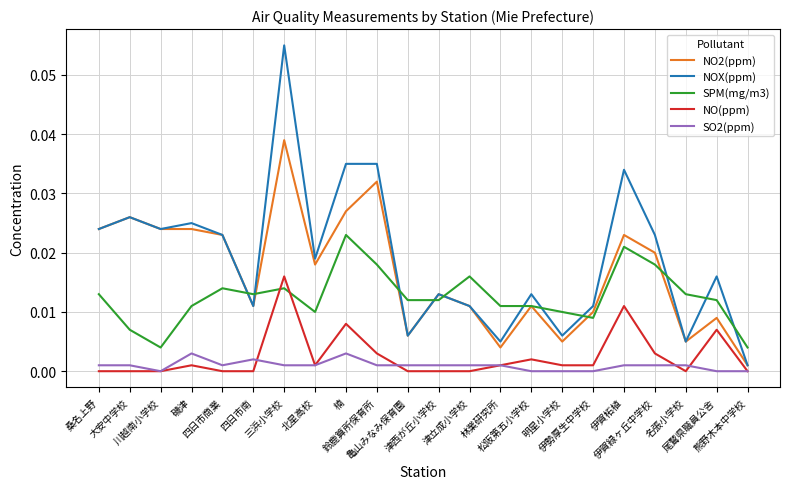

At which category is the sum across all series the highest?

三浜小学校